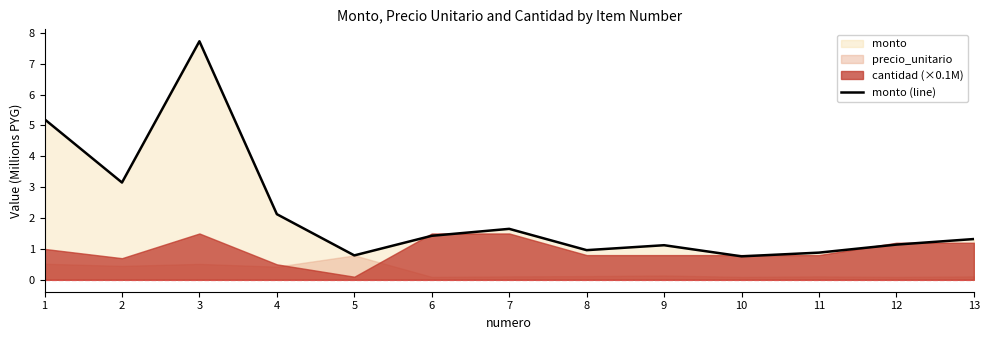

How many data points does each series have?

13